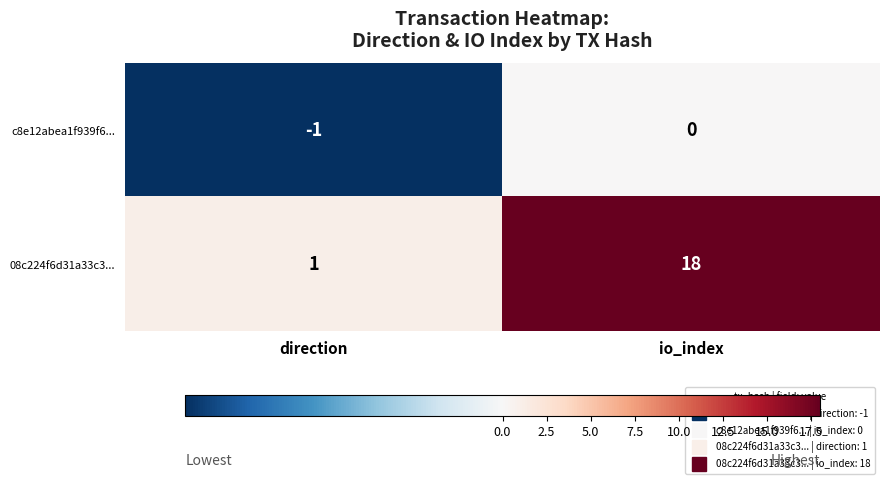

Which series has the largest range (max minus min)?

08c224f6d31a33c3...